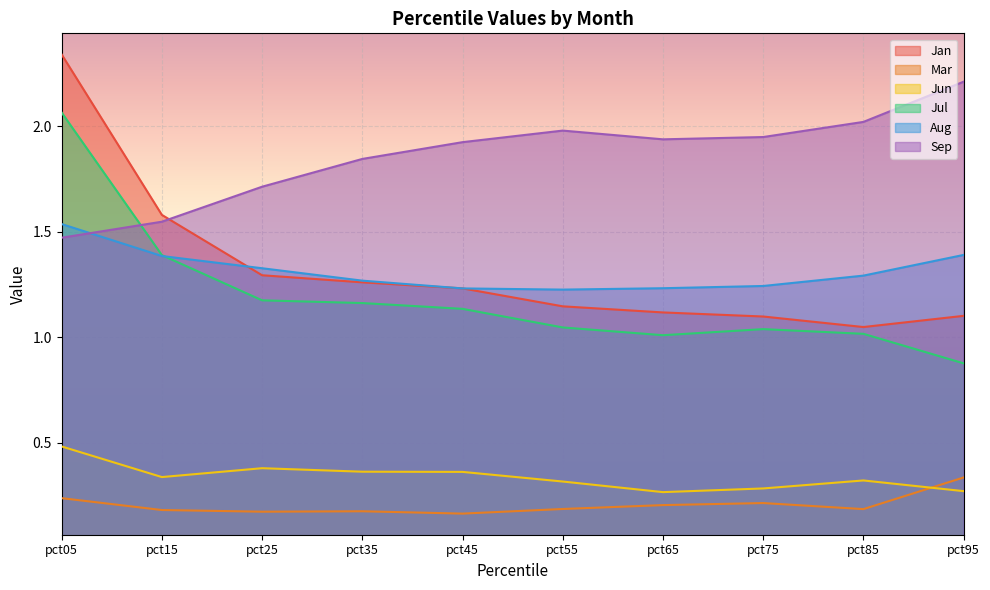

How many lines are shown in the chart?

6